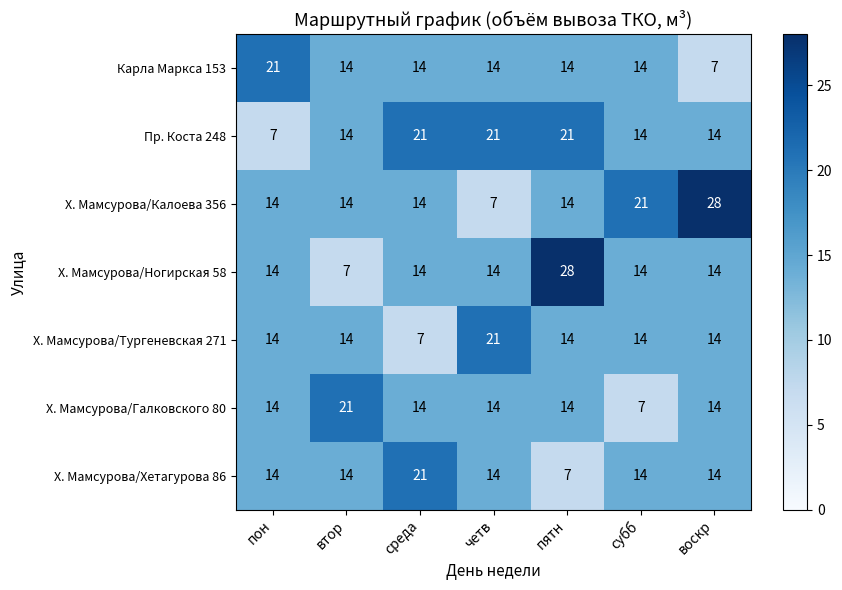

What is the difference between the highest and lowest values at втор?

14